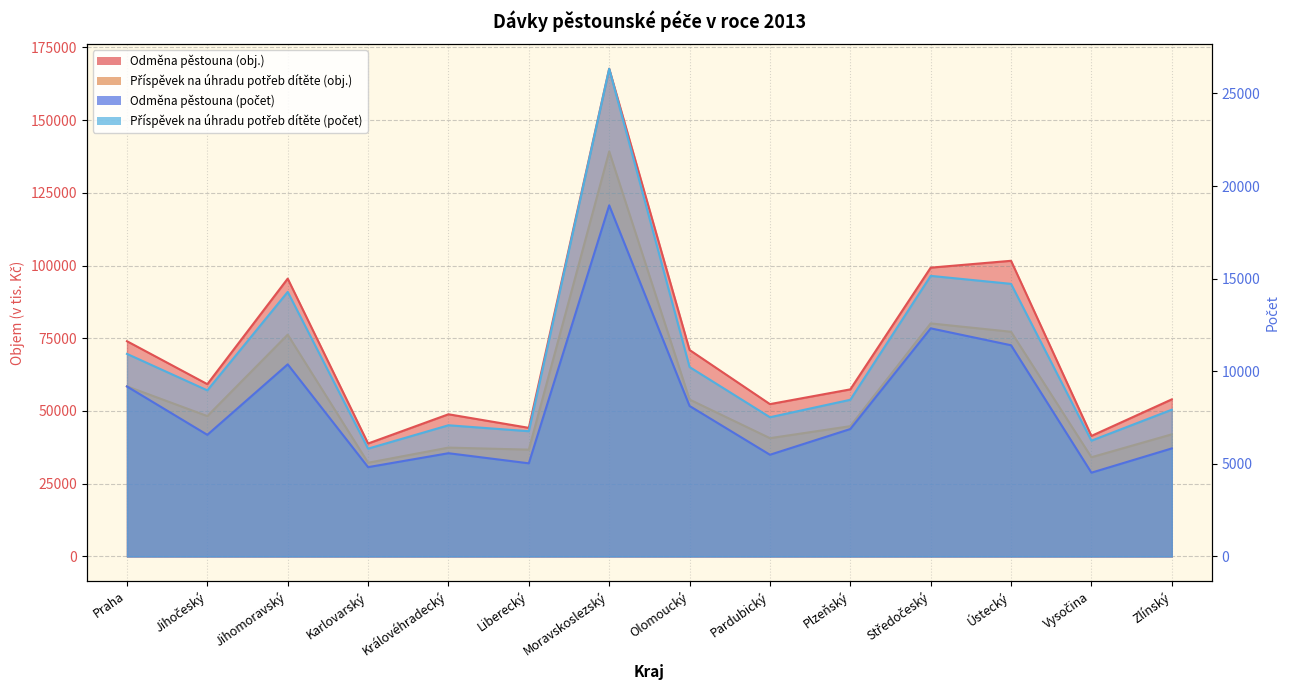

The value of Odměna pěstouna (obj.) at Zlínský is 22417.4. True or false?

False